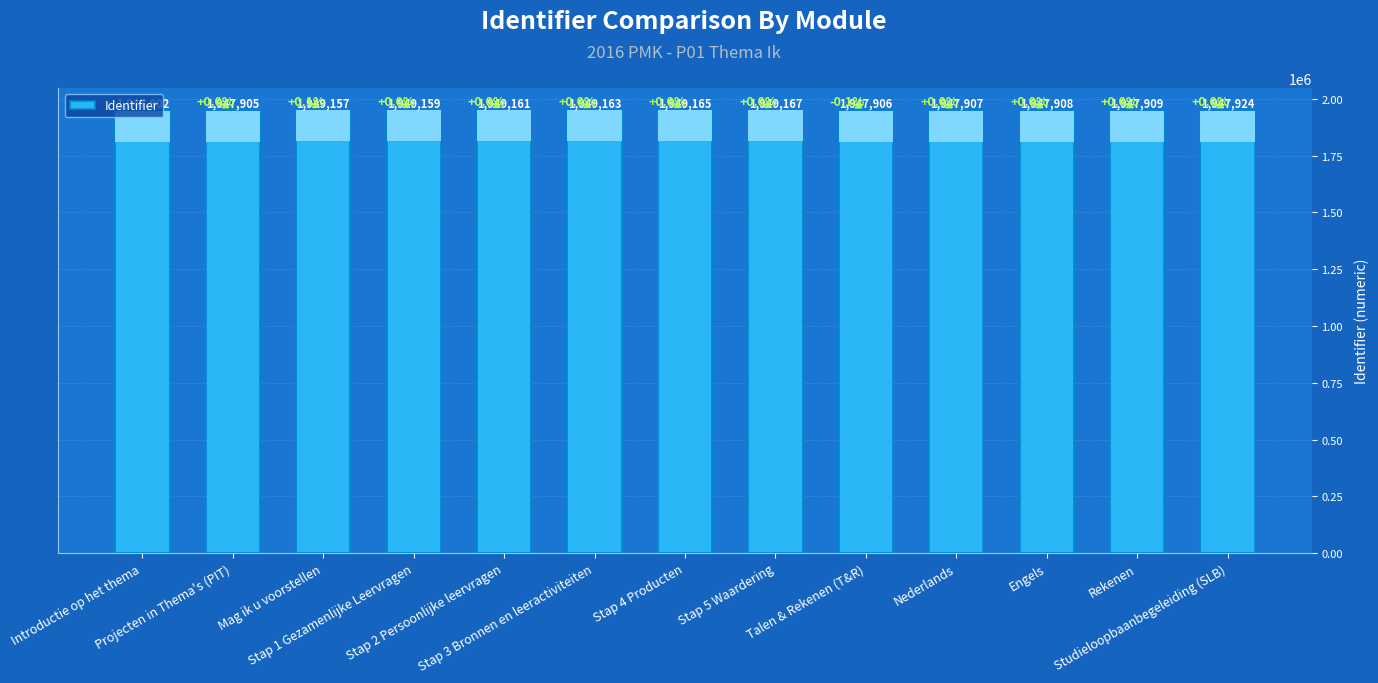

How many data points are less than 1947924?

6